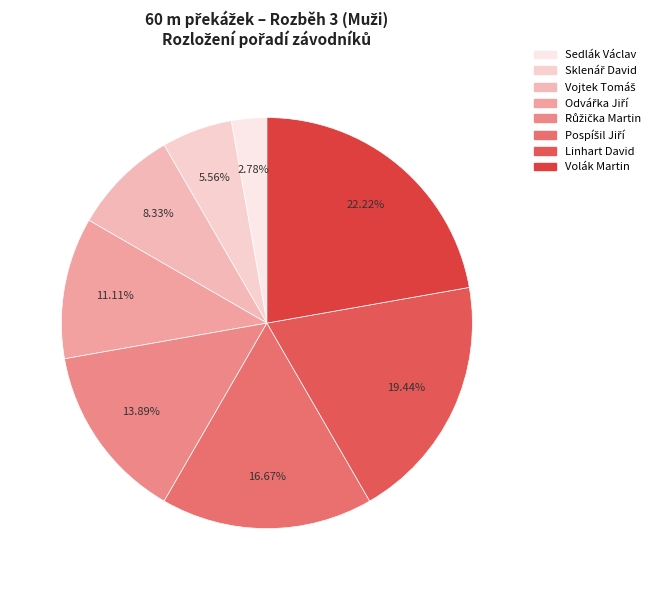

Which has a higher value, Odvářka Jiří or Linhart David?

Linhart David